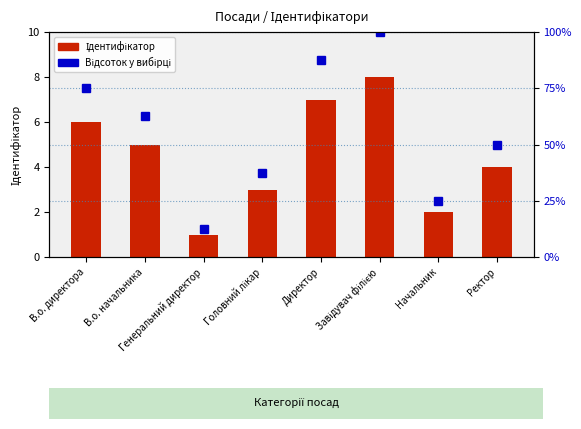

The value of Відсоток у вибірці at Директор is 8.8. True or false?

True